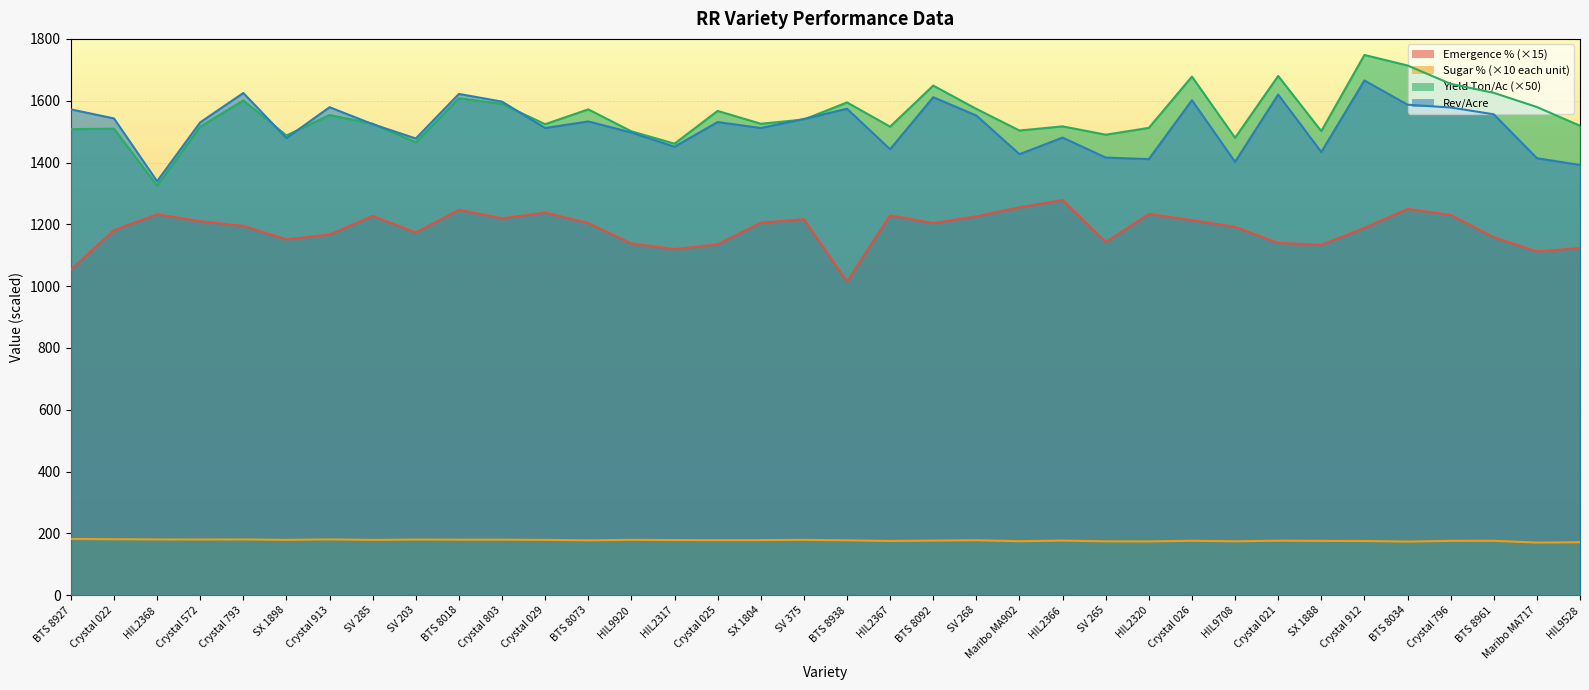

True or false: Emergence % and Yield (Ton/Ac) cross at least once.

False